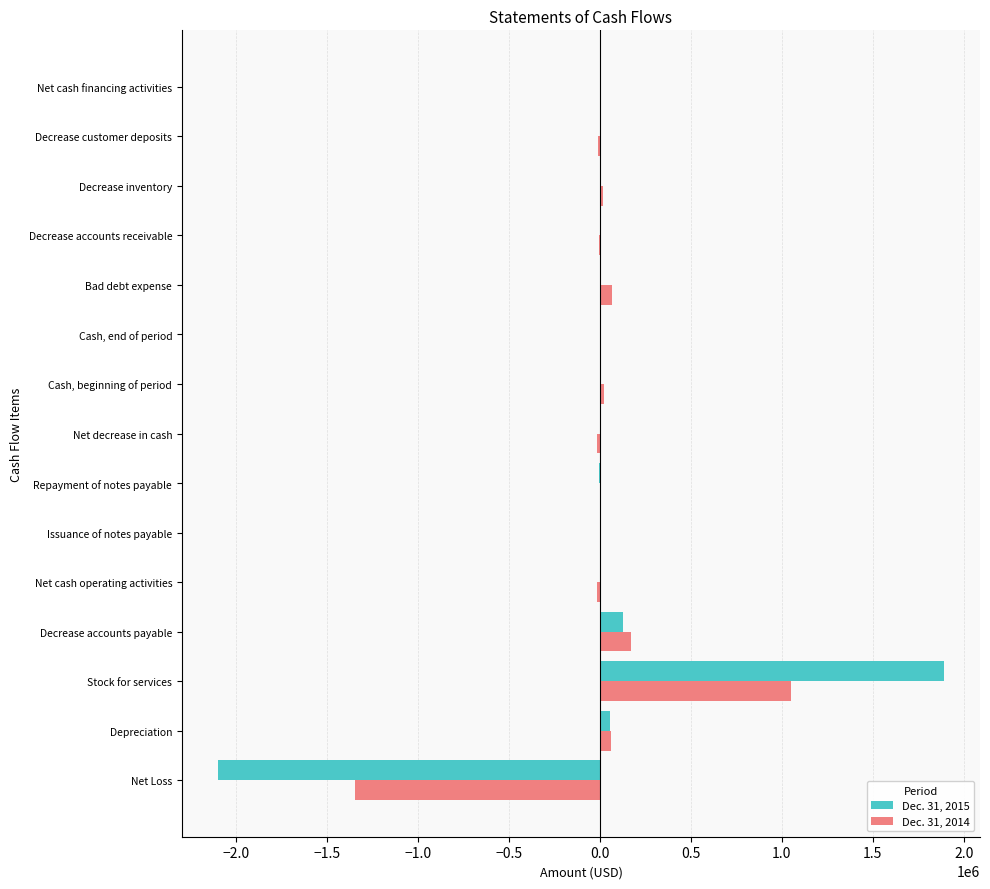

Count the number of data series in this chart.

2